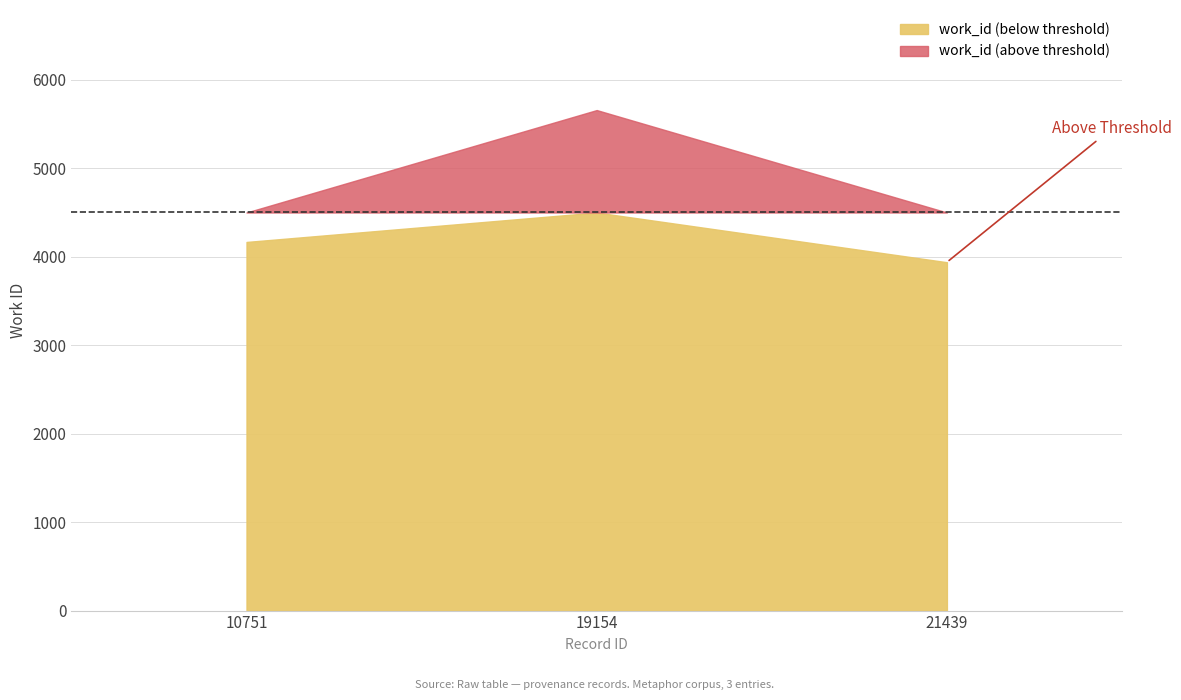

Reading left to right, extract all data points from this chart.

4167	5658	3938